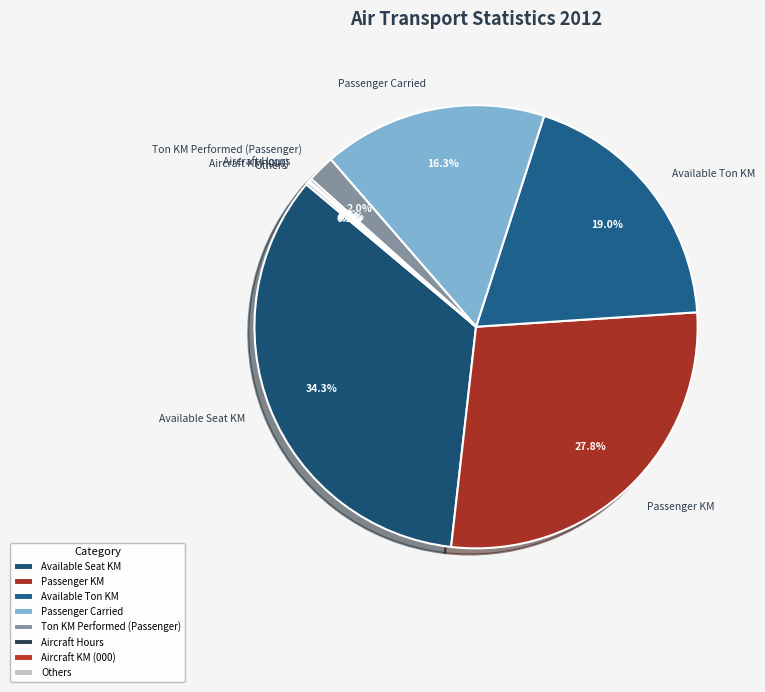

Which slice is the largest?

Available Seat KM